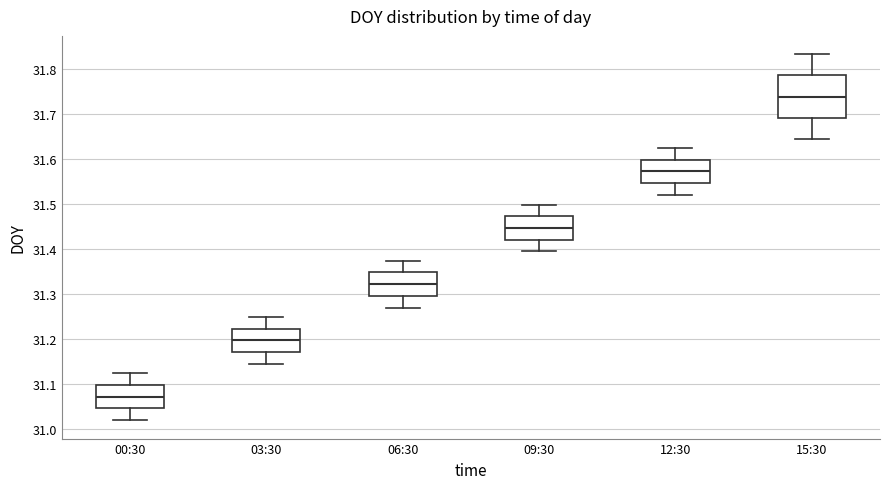

Comparing the boxes themselves (not the whiskers), which one is the tallest?

15:30